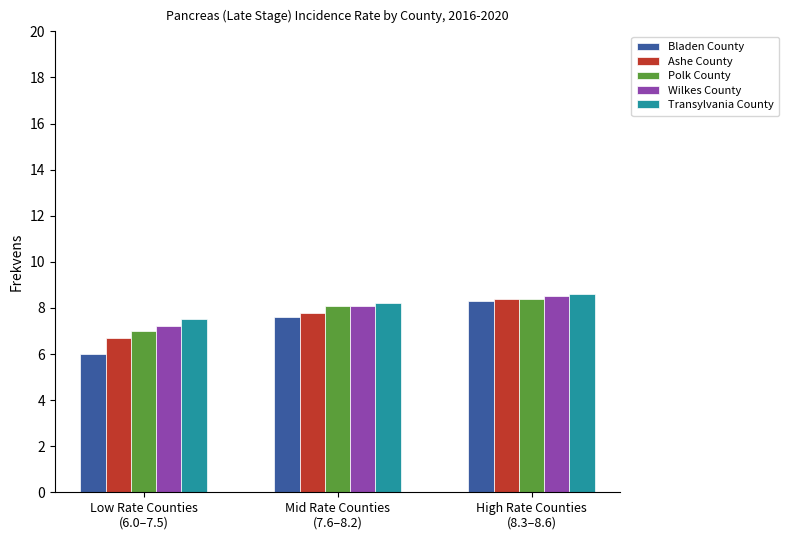

Are the bars grouped side by side (vs. stacked)?

Yes